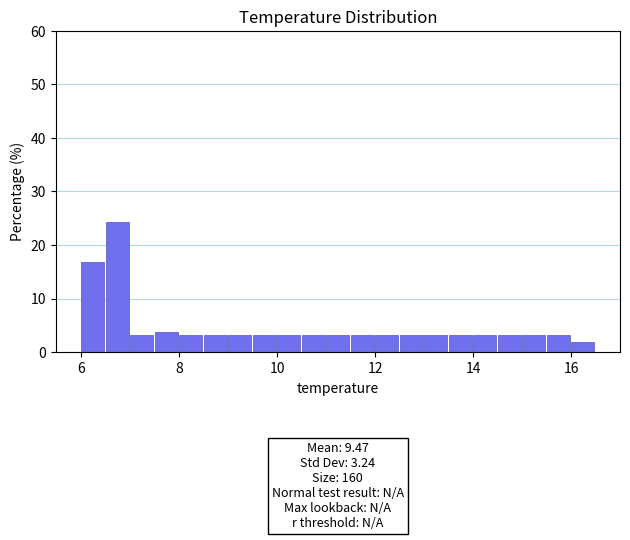

Read against the x-axis, roughly where is the centre of the tallest bar?

6.8